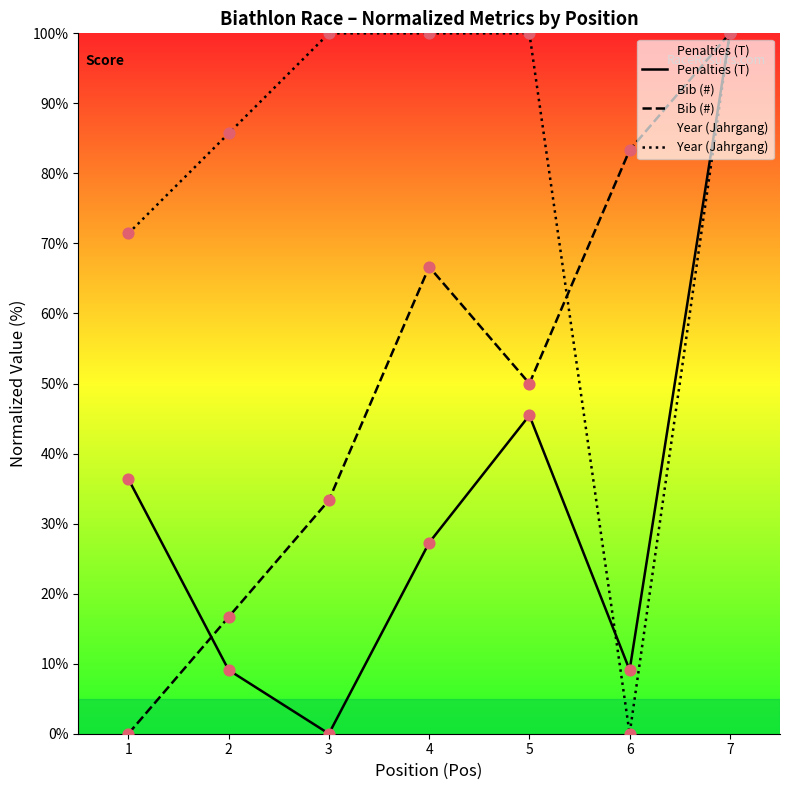

At how many categories does at least one series exceed 91?

4